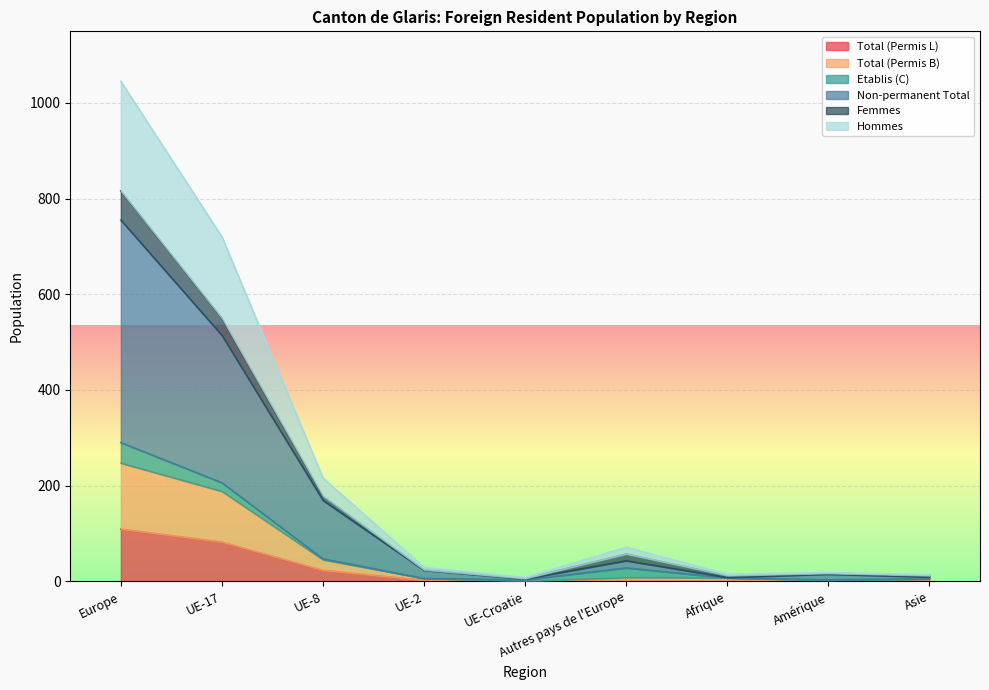

What is the sum of the Non-permanent Total values at Amérique and Asie?

24